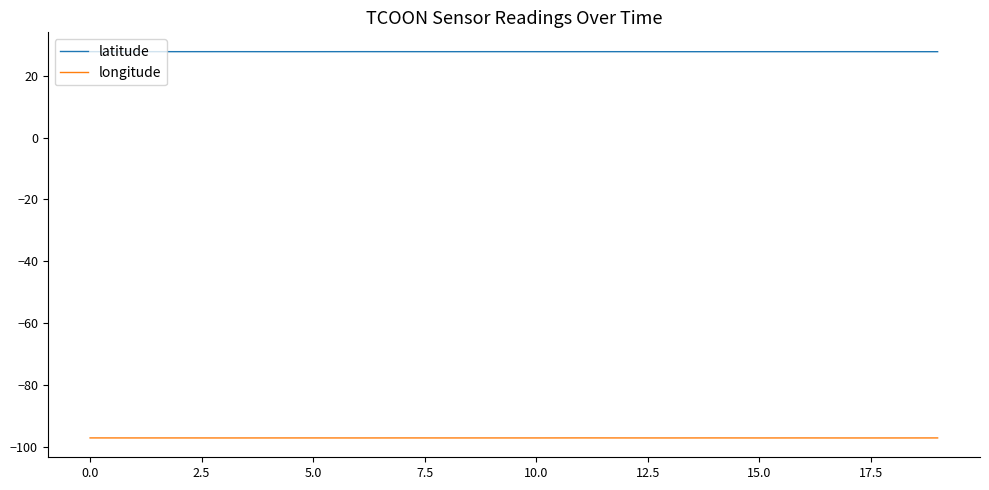

What is the highest value of the latitude series?

27.8